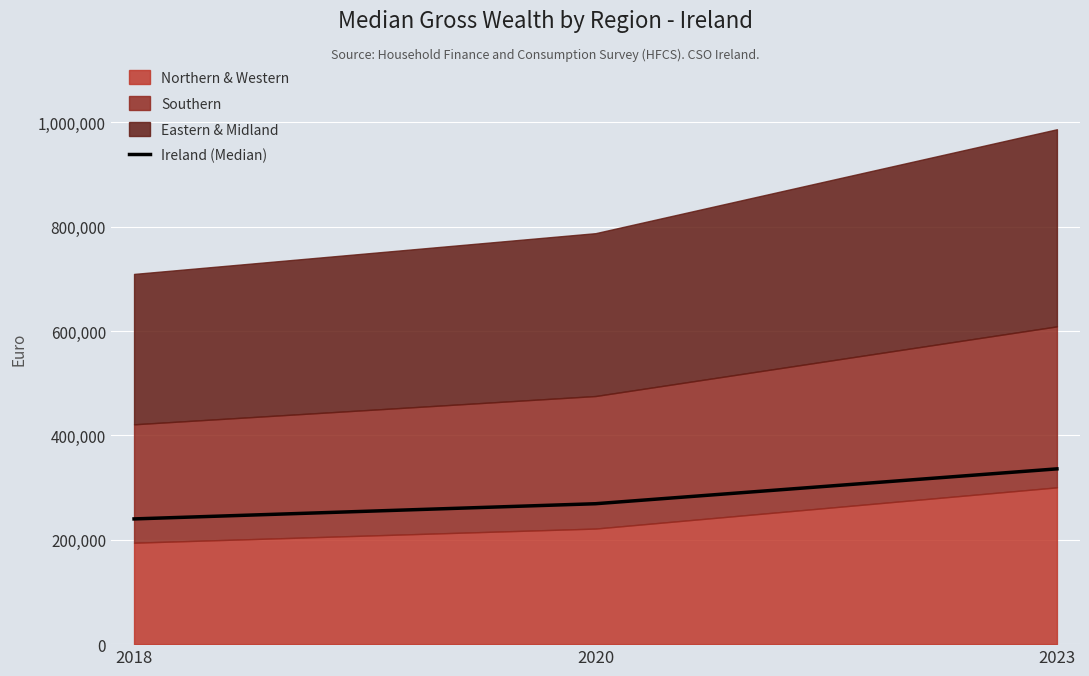

At which category does the chart reach its minimum across all series?

2018